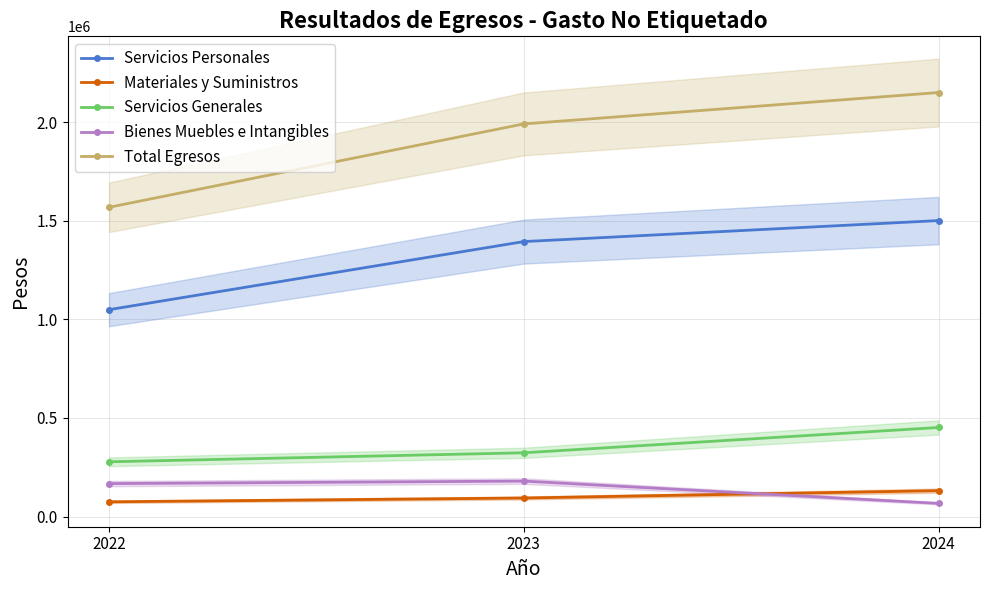

Is the value of Bienes Muebles e Intangibles at 2023 greater than the value of Total Egresos at 2023?

No